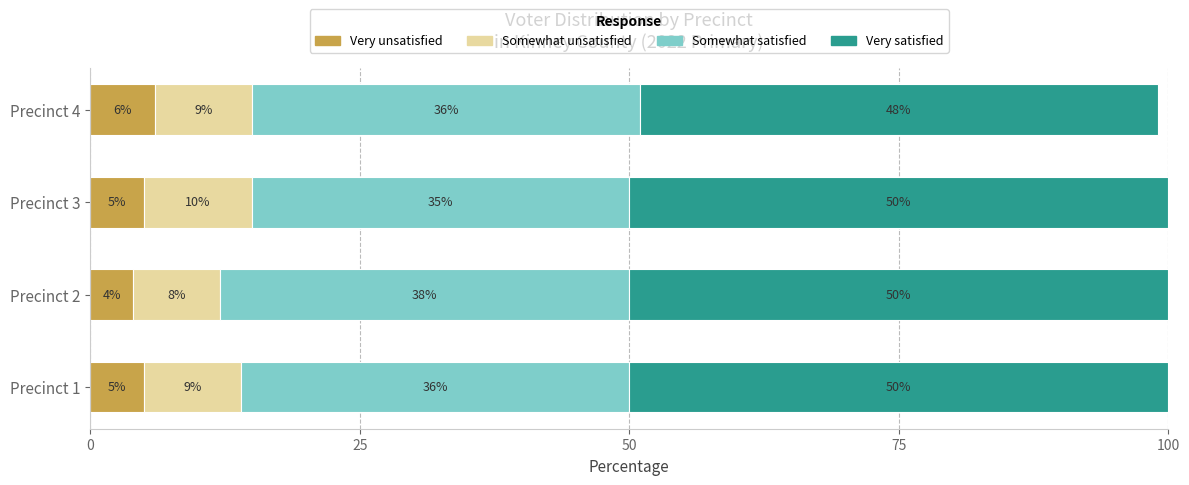

What is the minimum value for Very unsatisfied?

4